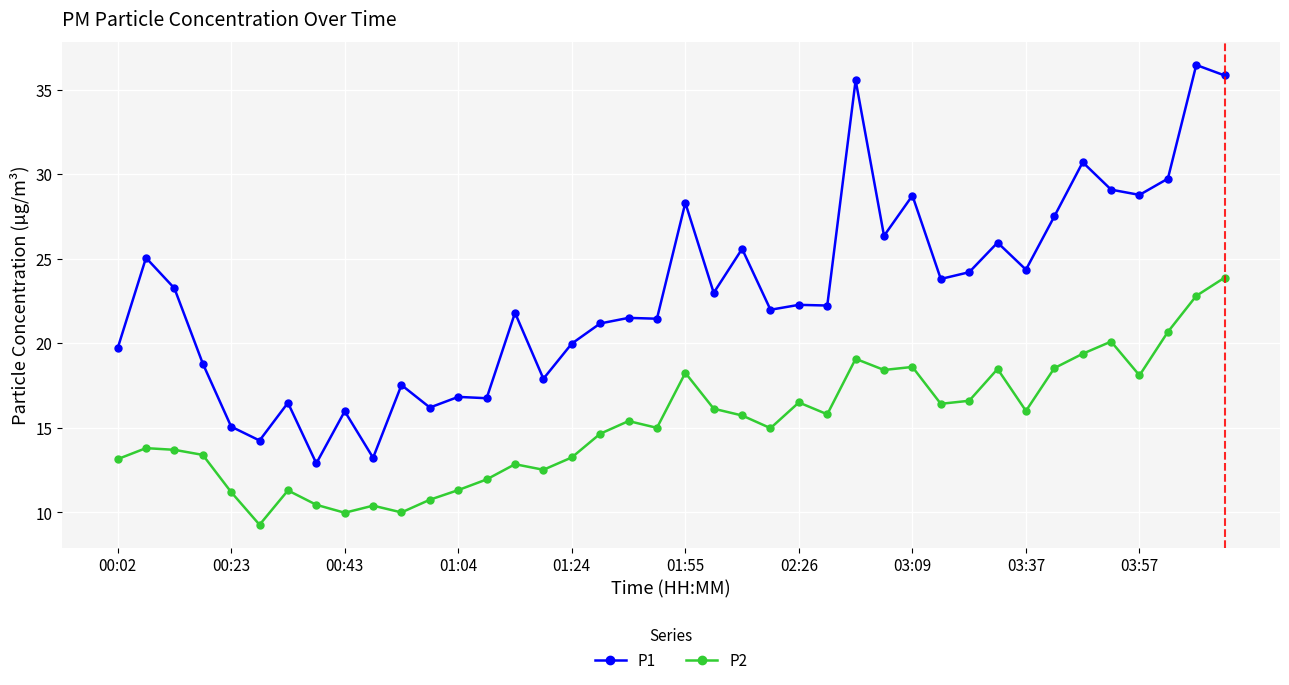

True or false: P2 has more than 2 points higher than both neighbors.

True